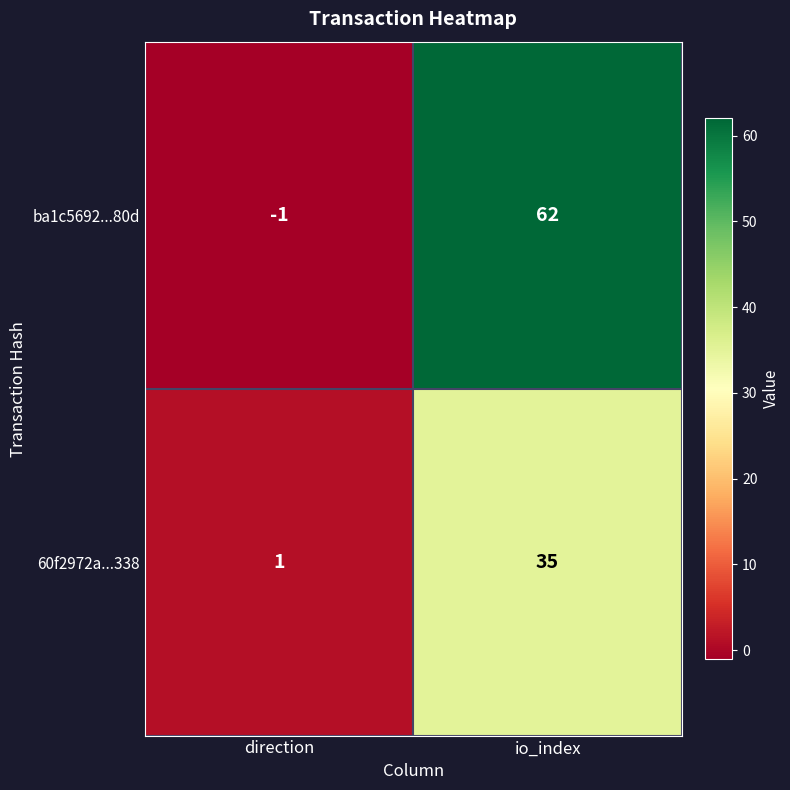

What is the greatest value displayed?

62